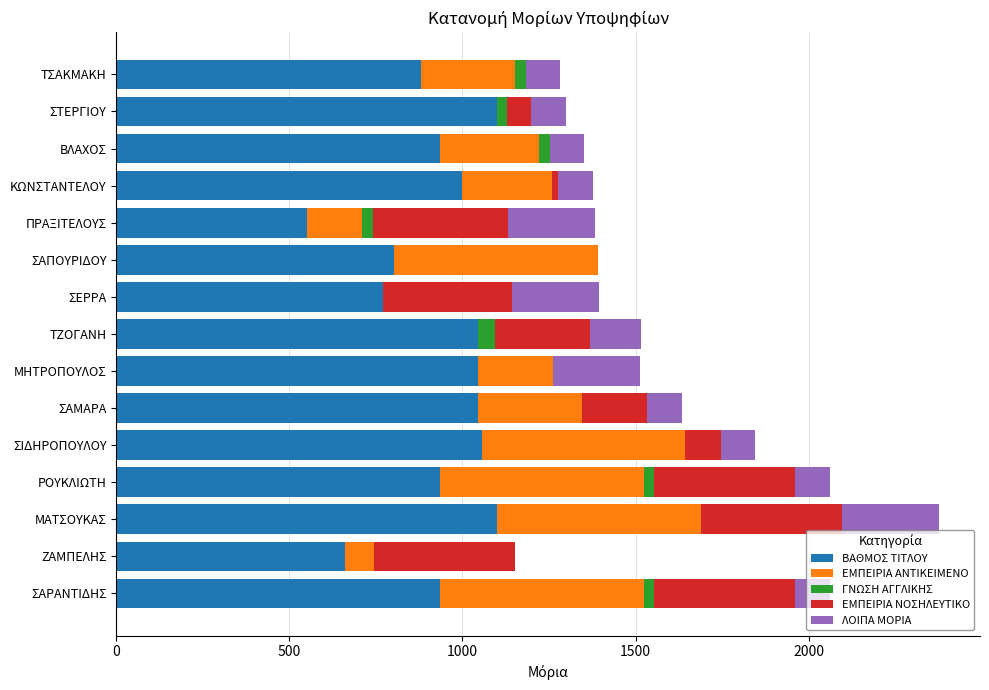

The value of ΒΑΘΜΟΣ ΤΙΤΛΟΥ at ΣΙΔΗΡΟΠΟΥΛΟΥ is 515.2. True or false?

False